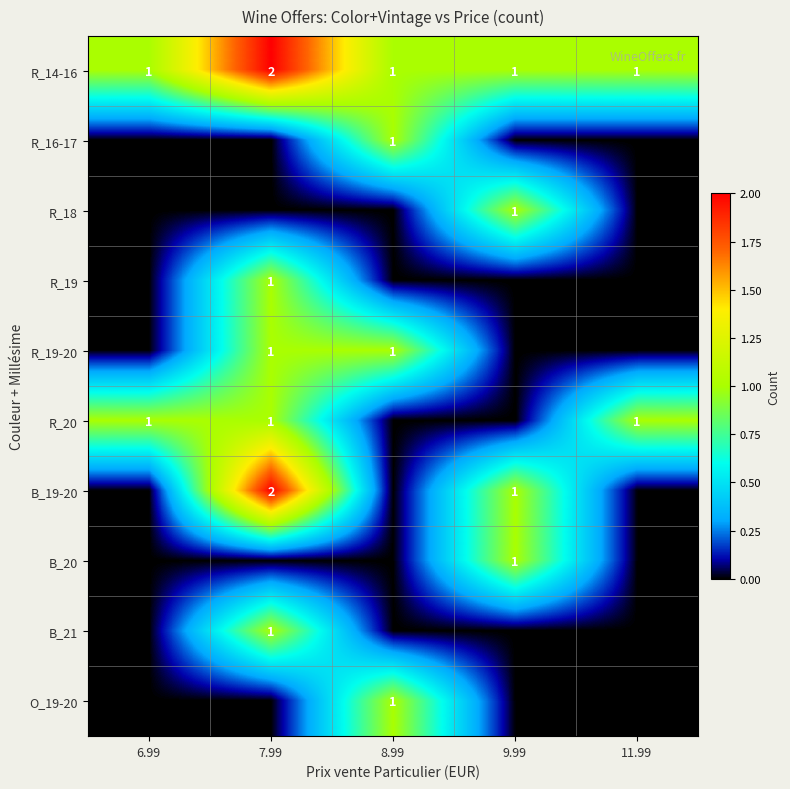

Which has a higher value, 7.99 or 8.99?

7.99